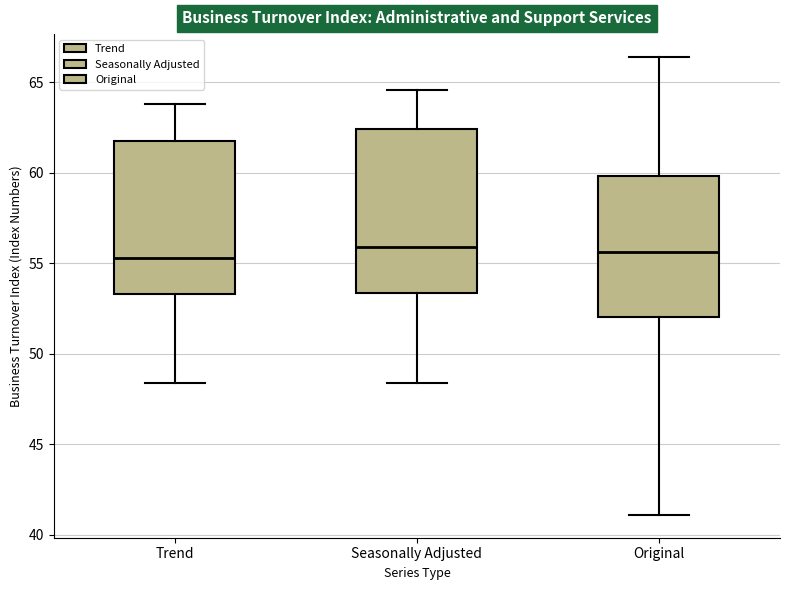

Reading left to right, read every box against the y-axis: the position of its median line, the range the box covers, and the ends of its whiskers. The values are not printed on the chart, so give them approximately, as read against the axis.

Trend: median 55.5, box 53.5 to 62.0, whiskers 48.5 to 64.0
Seasonally Adjusted: median 56.0, box 53.5 to 62.5, whiskers 48.5 to 64.5
Original: median 55.5, box 52.0 to 60.0, whiskers 41.0 to 66.5